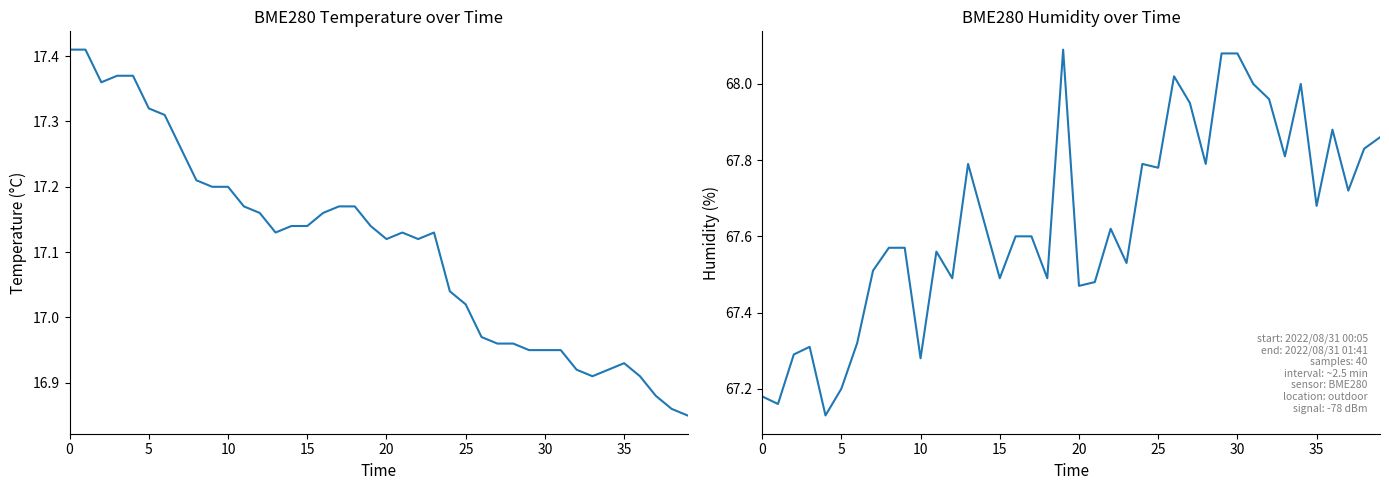

Which series has the widest spread of values?

BME280_humidity